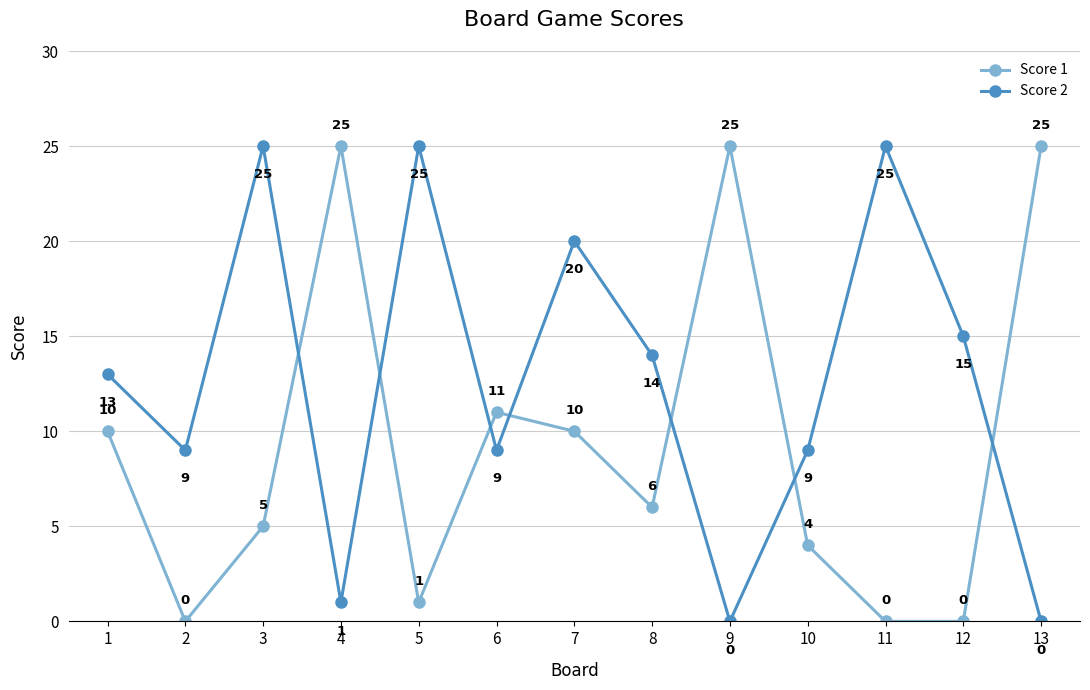

At which category does Score 1 reach its first local valley?

2